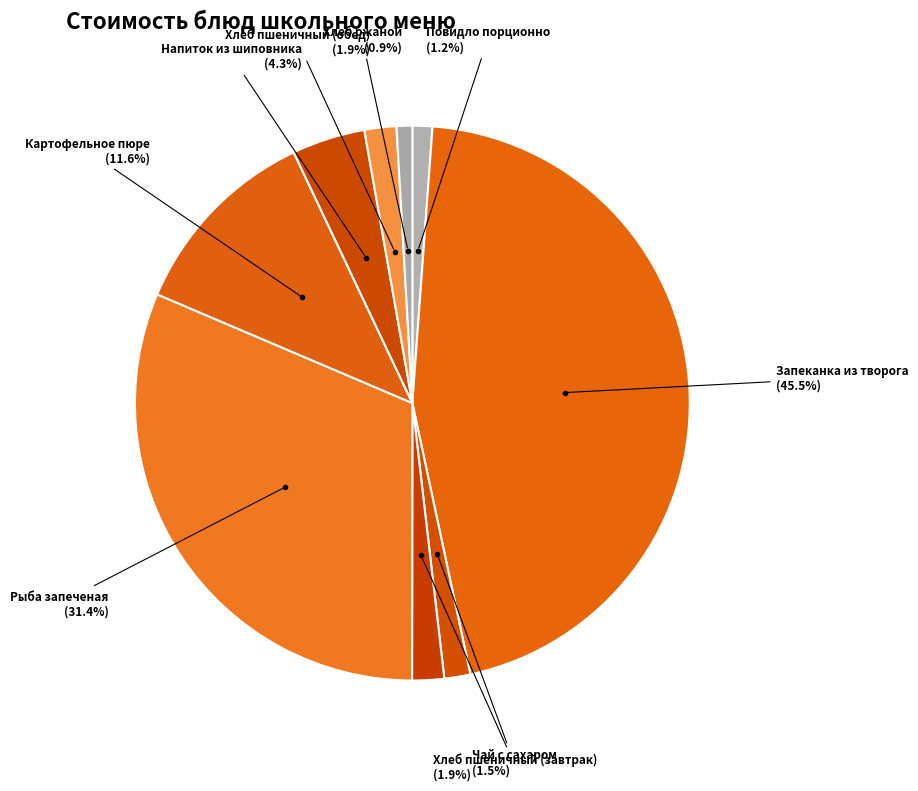

Which slice is the largest?

Запеканка из творога